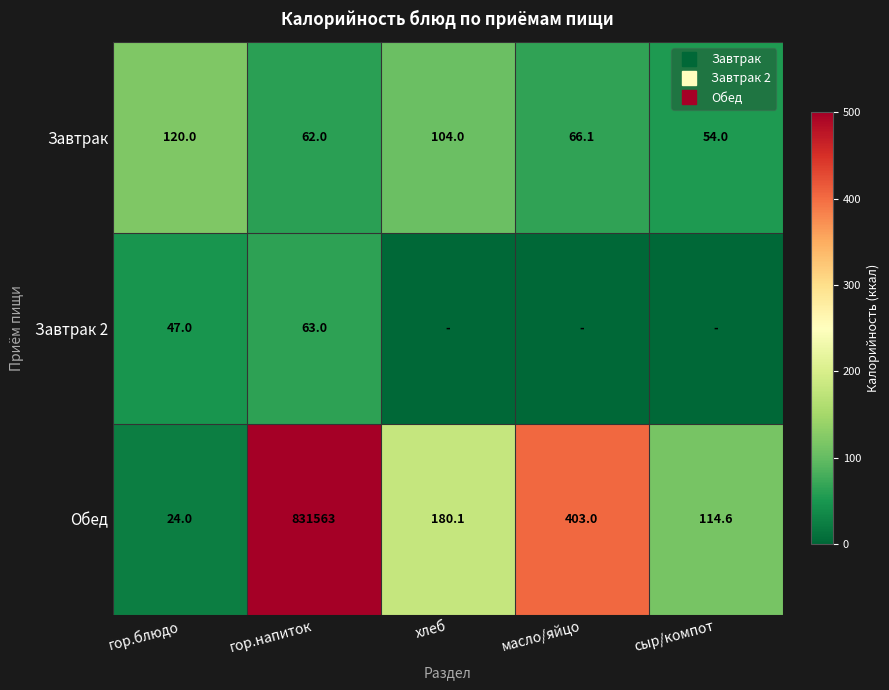

Which series changed the most between хлеб and сыр/компот?

Обед